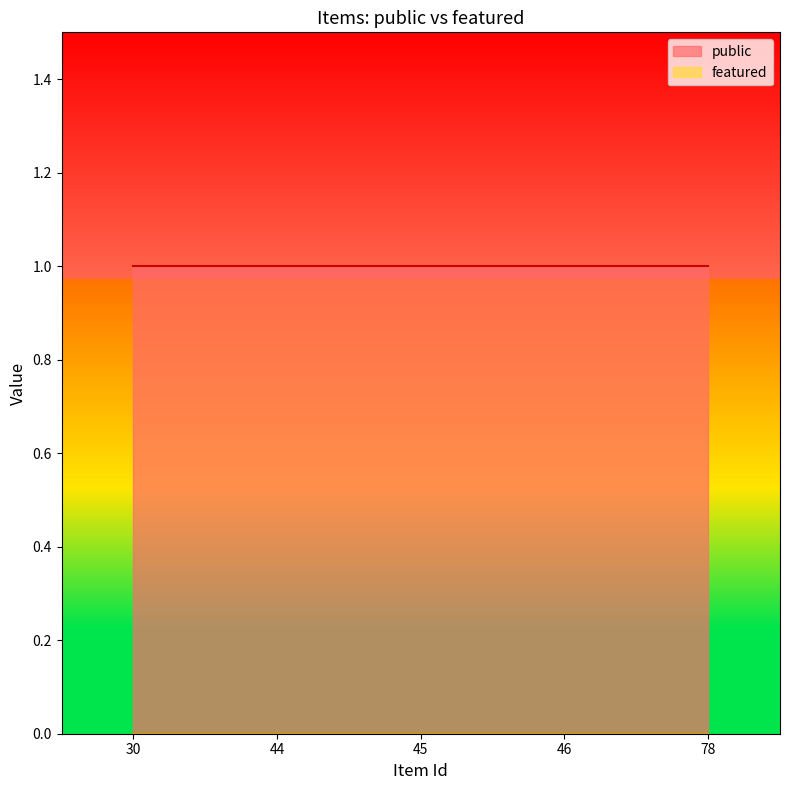

Which series has the largest total across all categories?

public